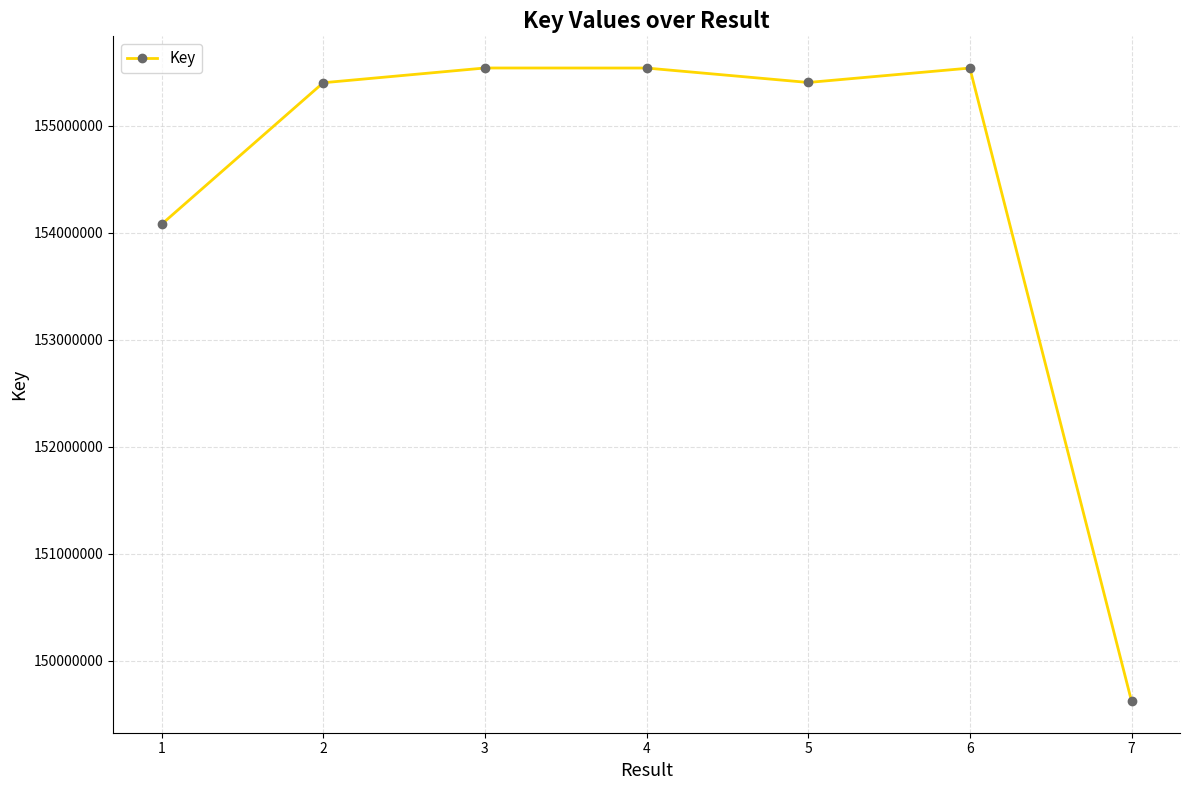

What is the ratio of the value at 5 to the value at 6?

1.0